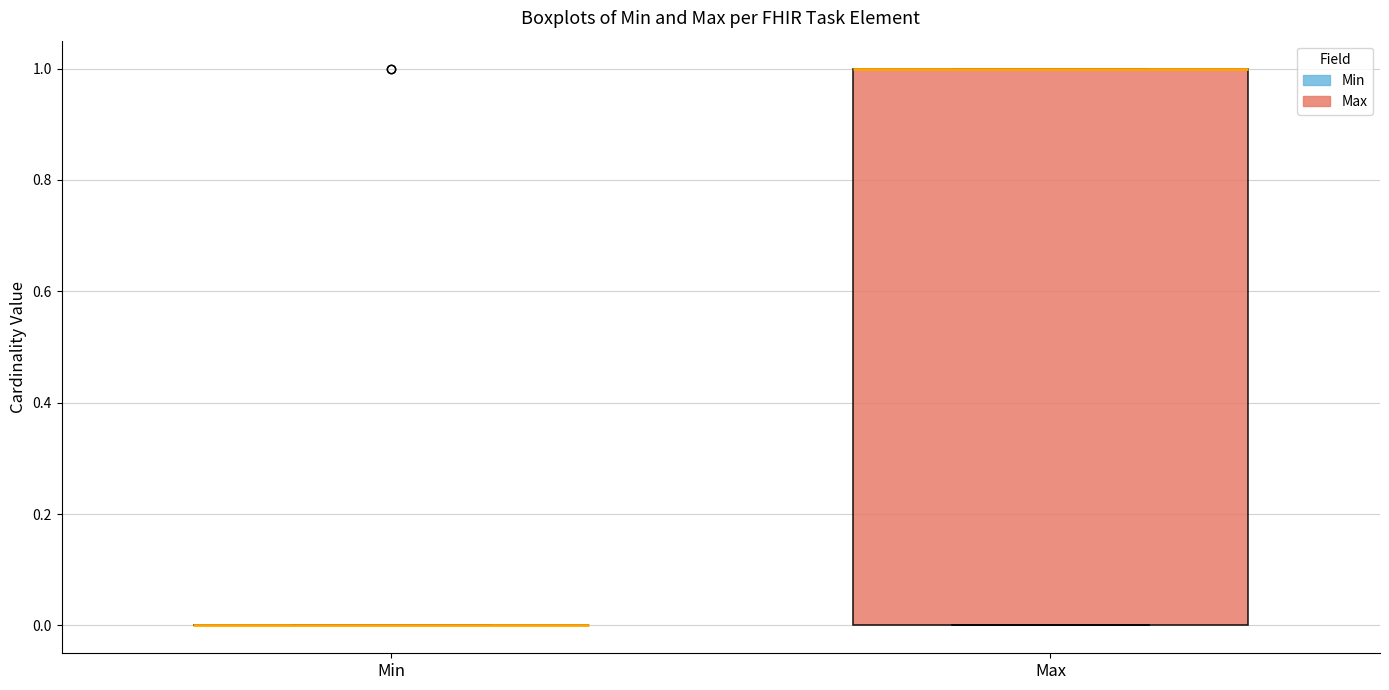

Comparing the boxes themselves (not the whiskers), which one is the tallest?

Max